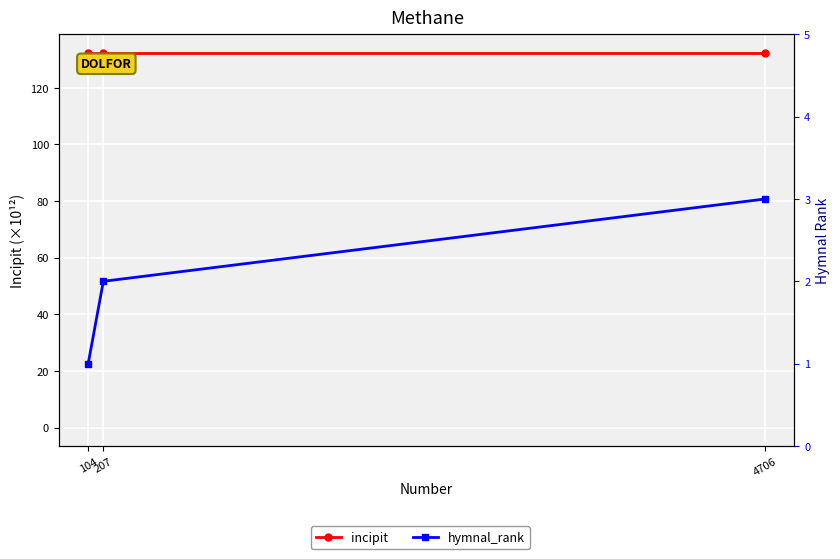

How many hymnal_rank values are between 1 and 3?

3